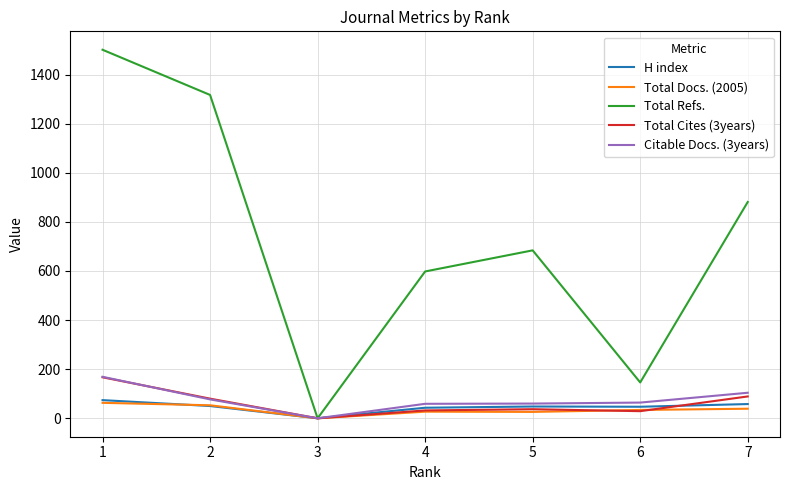

The H index series shows 0 at 3. True or false?

True